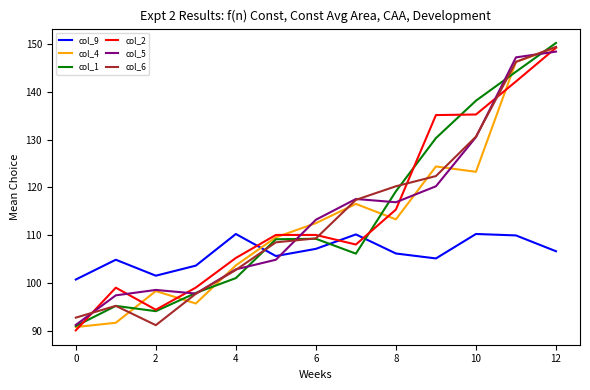

Does the chart have visible grid lines?

No